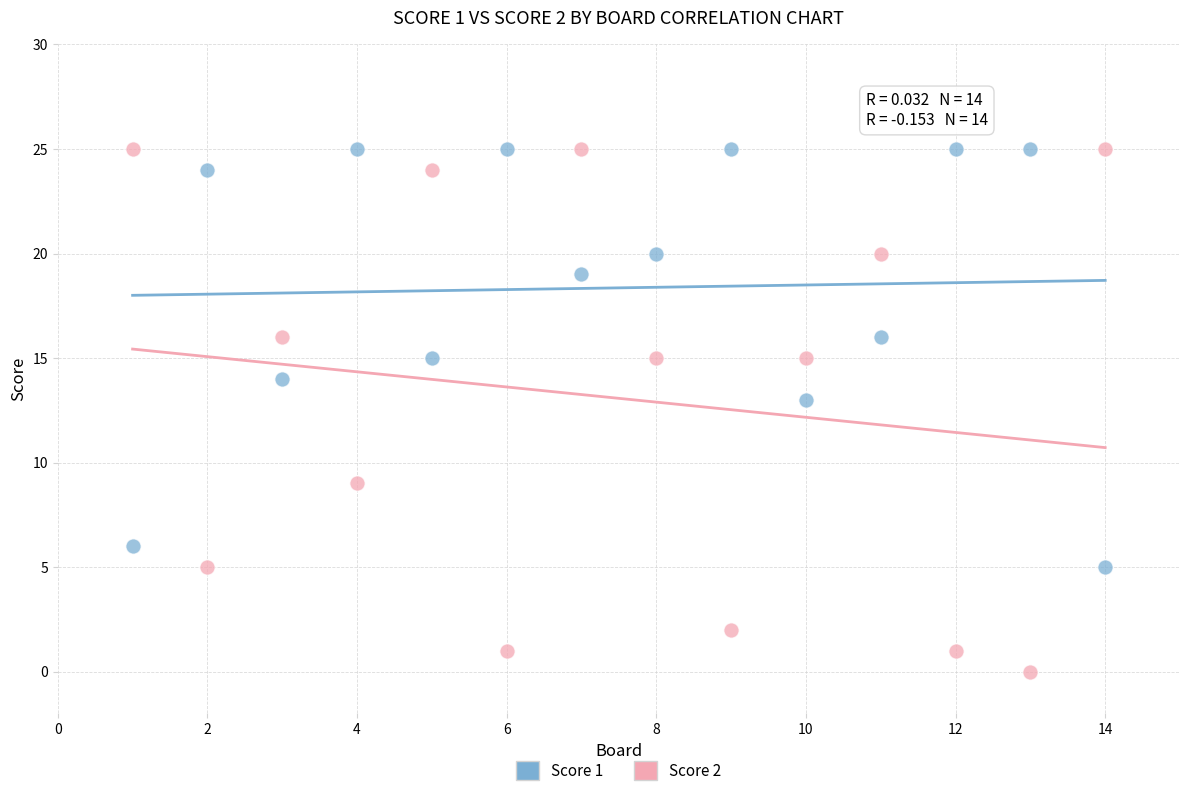

Across all series, what Y value is closest to 12?

13